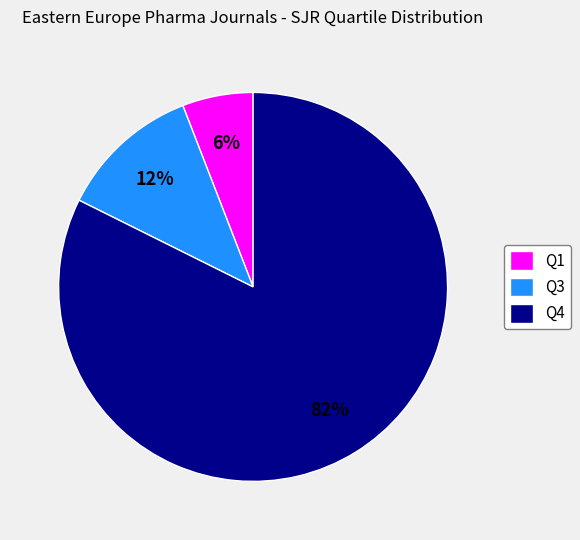

Which category has the biggest portion of the pie?

Q4